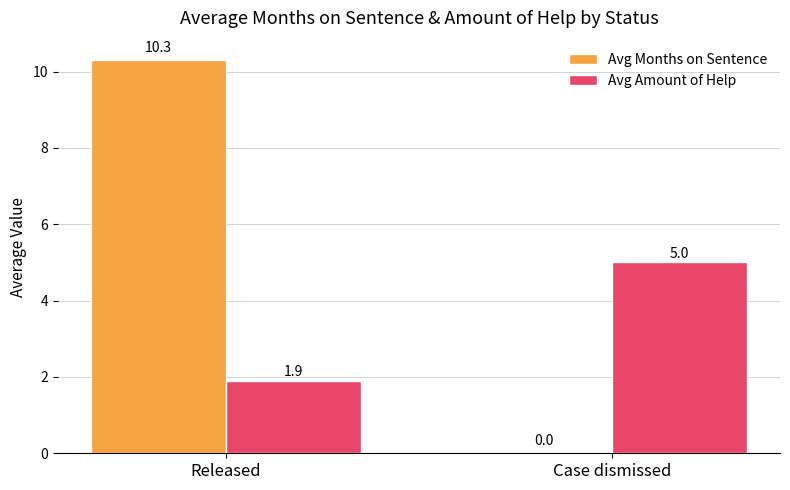

Is it true that Avg Amount of Help equals 3.0 at Released?

False